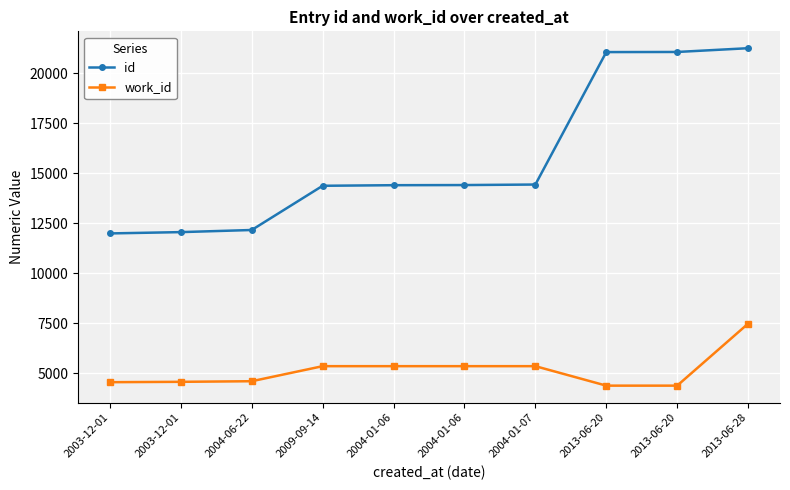

How many lines are shown in the chart?

2